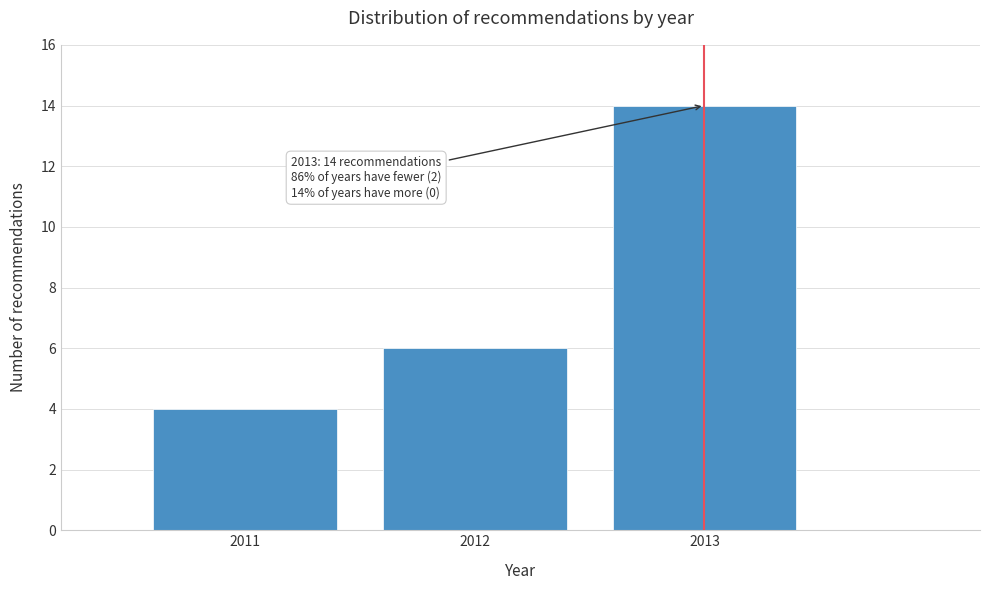

Reading left to right, list all the values displayed in this chart.

2011=4	2012=6	2013=14